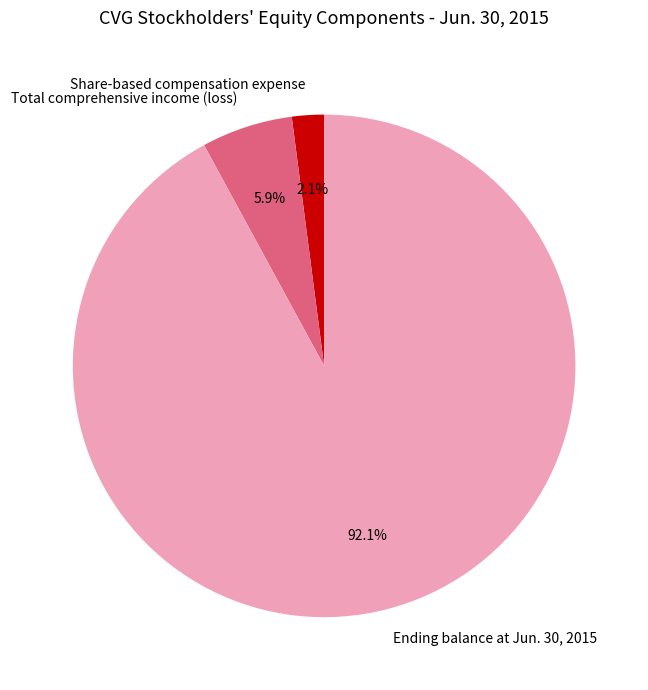

What is the total percentage of Ending balance at Jun. 30, 2015 and Share-based compensation expense?

94.1%